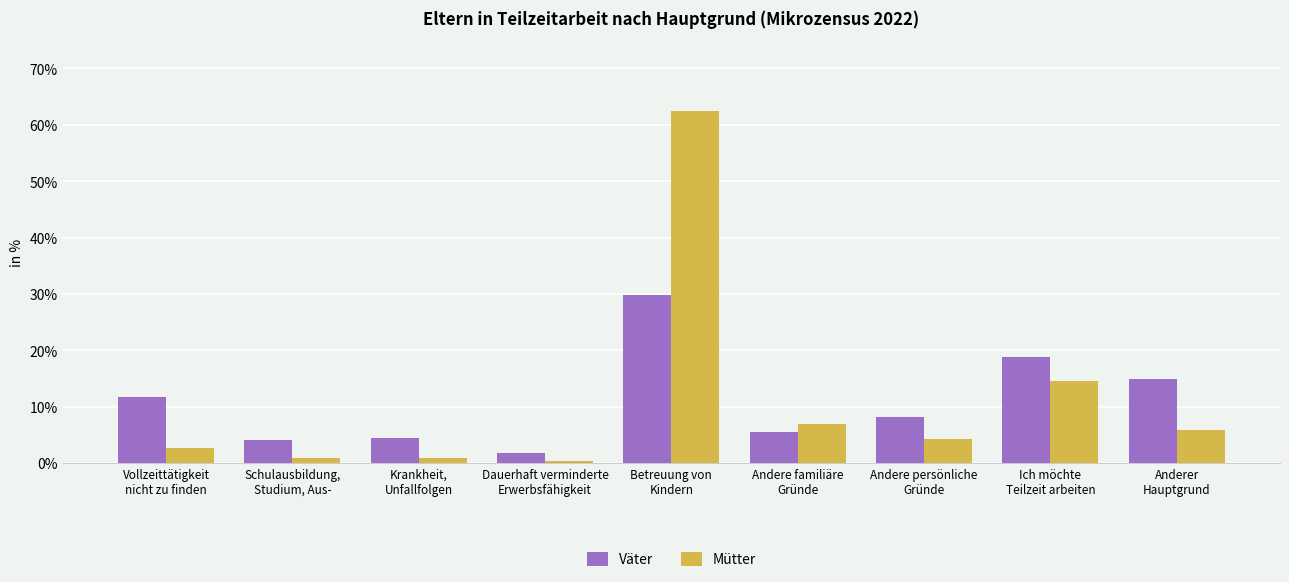

What position from the right is Vollzeittätigkeit
nicht zu finden?

9